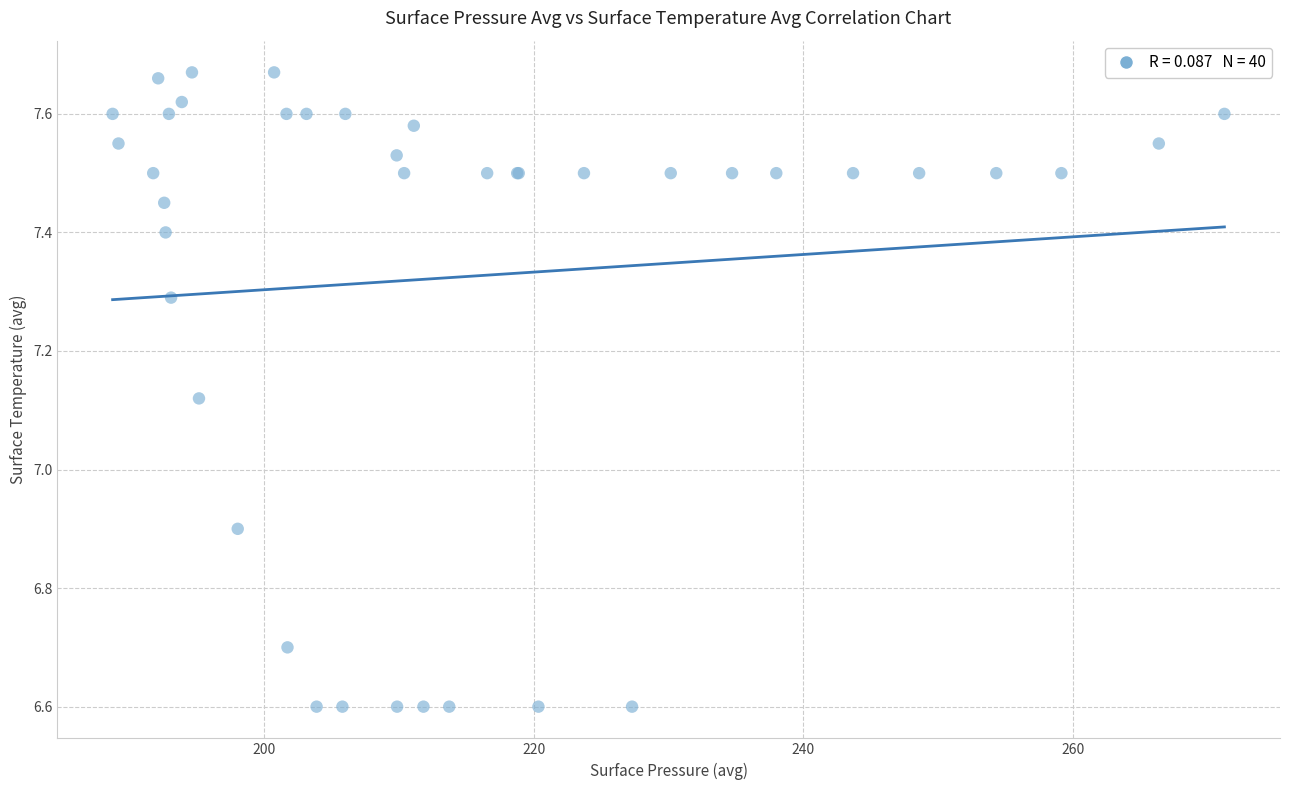

What Y value in the scatter plot is closest to 7?

6.9